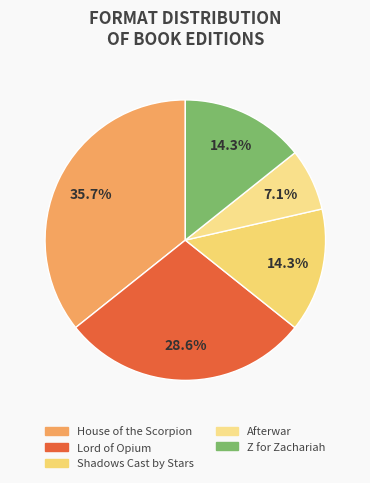

What is the change in value from House of the Scorpion to Z for Zachariah?

-3